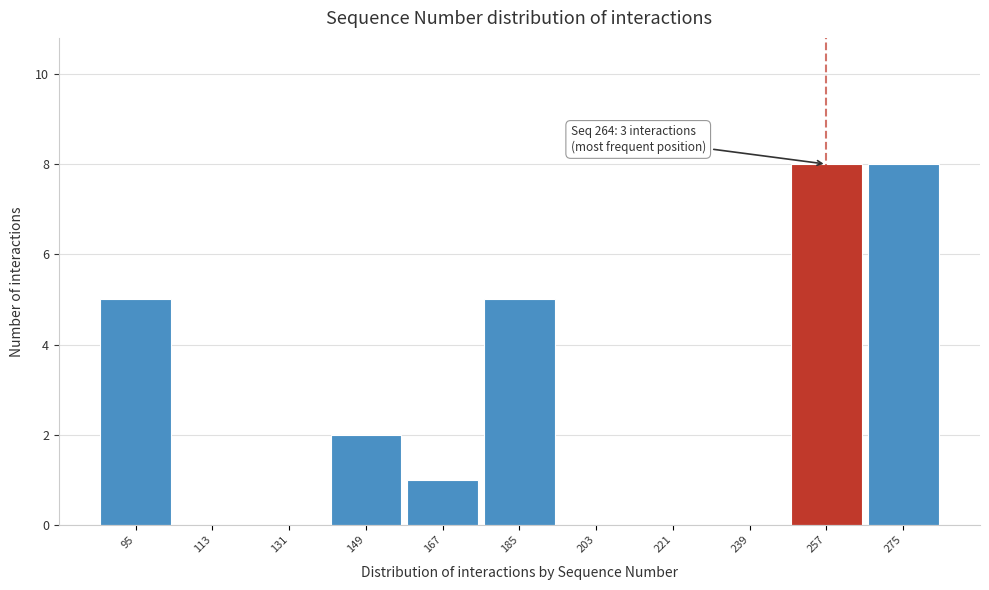

Reading left to right, transcribe all the data shown in this chart.

95=5	113=0	131=0	149=2	167=1	185=5	203=0	221=0	239=0	257=8	275=8